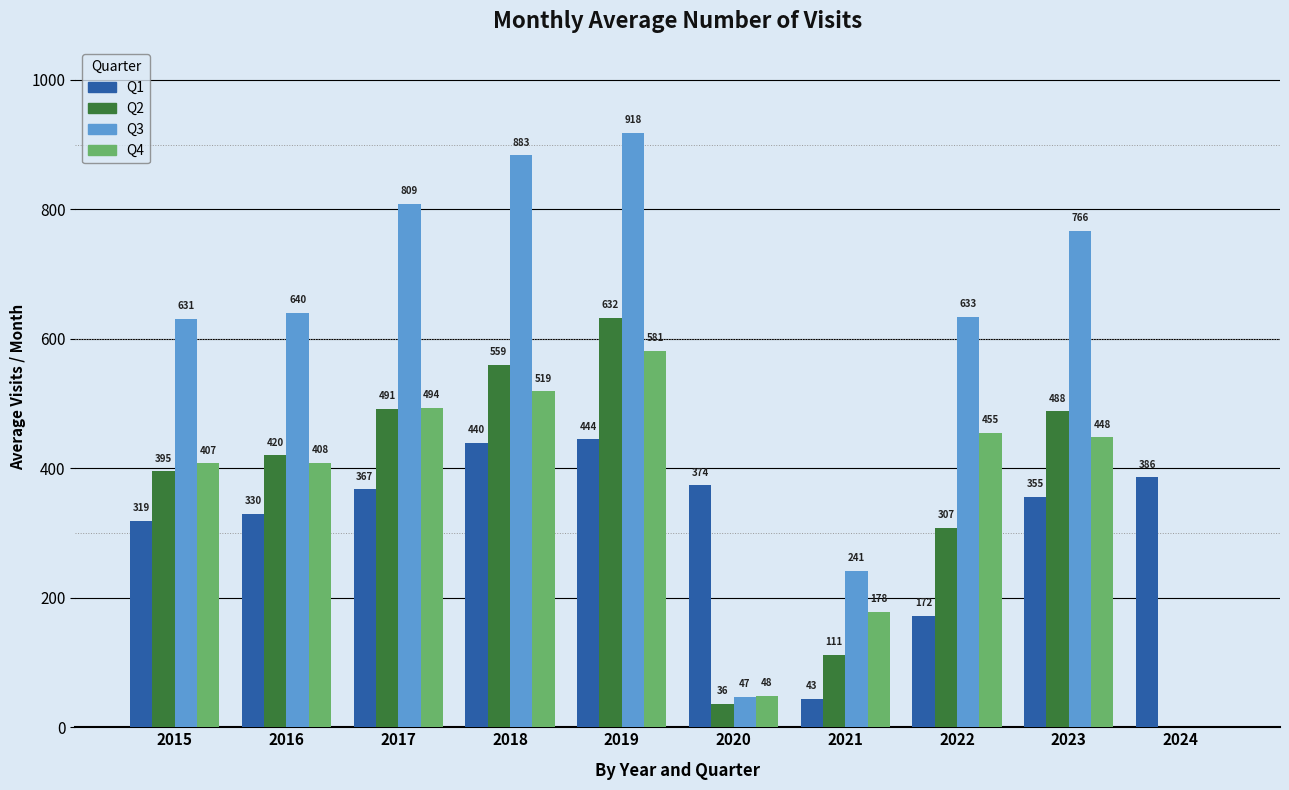

At which category is the sum across all series the highest?

2019